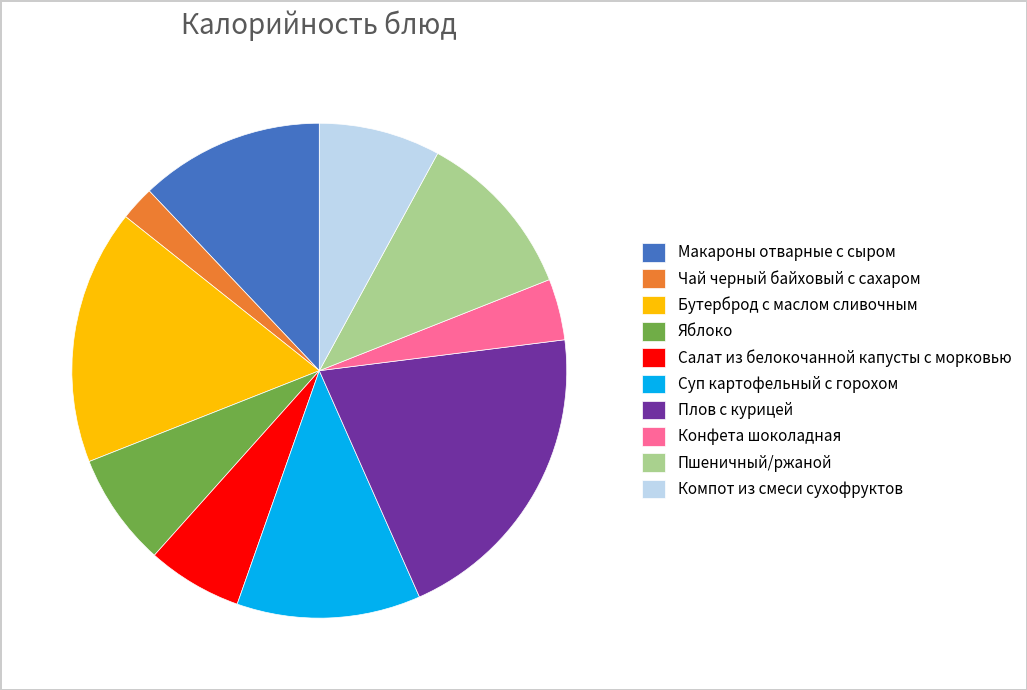

Do Чай черный байховый с сахаром and Компот из смеси сухофруктов together represent more than half of the pie?

No